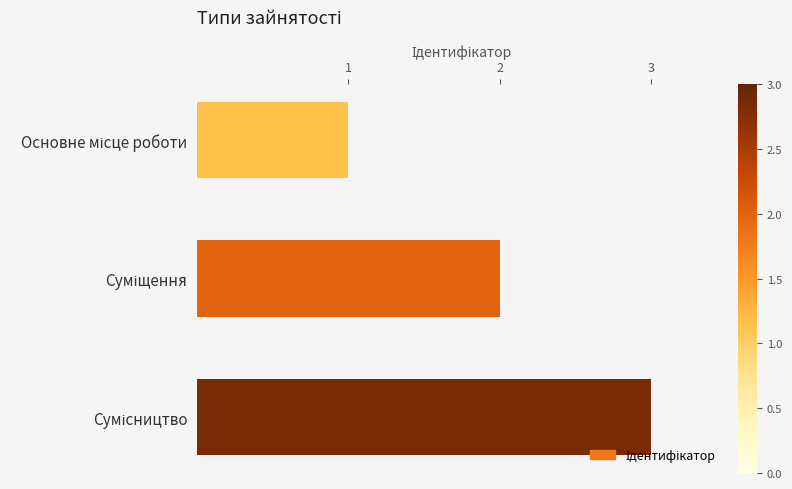

What is the sum of all values?

6